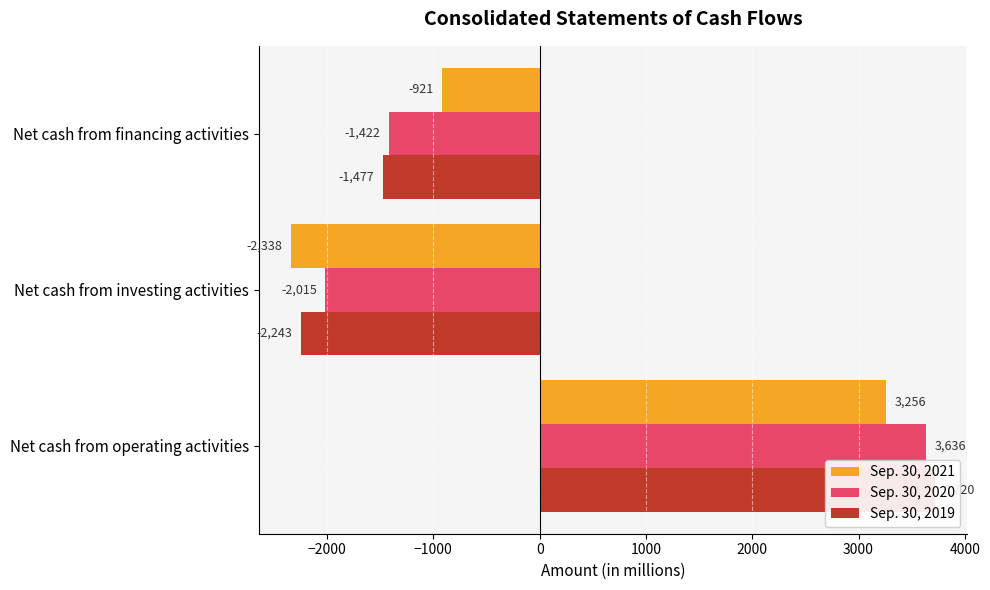

Is it true that Sep. 30, 2021 equals -1412 at Net cash from investing activities?

False